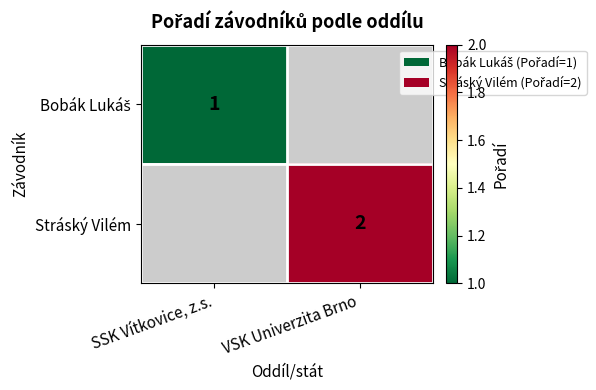

At which label is Bobák Lukáš closest to 1?

SSK Vítkovice, z.s.